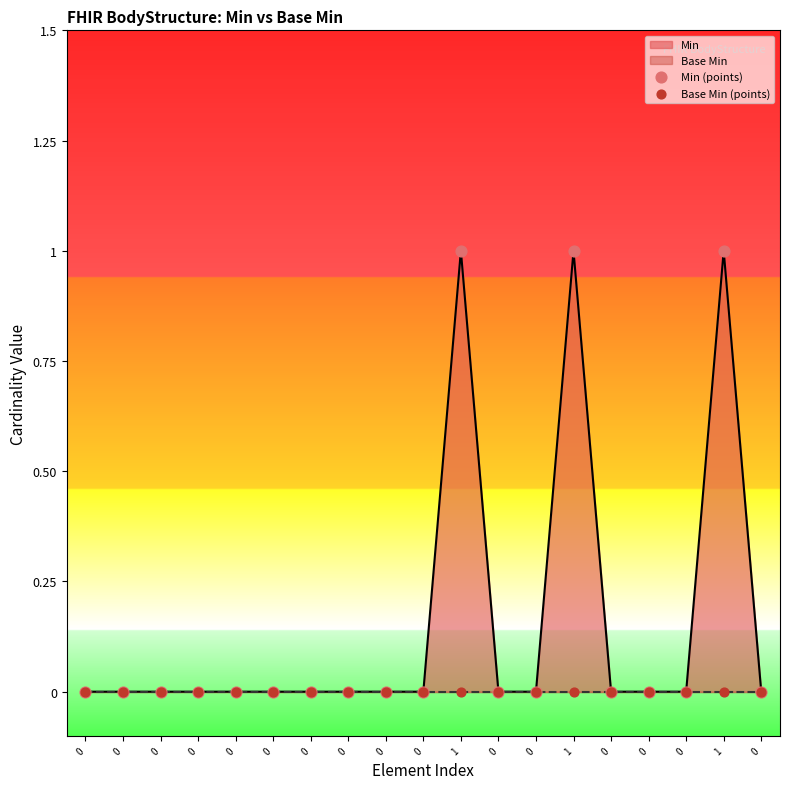

Which series has the largest total across all categories?

Min (points)